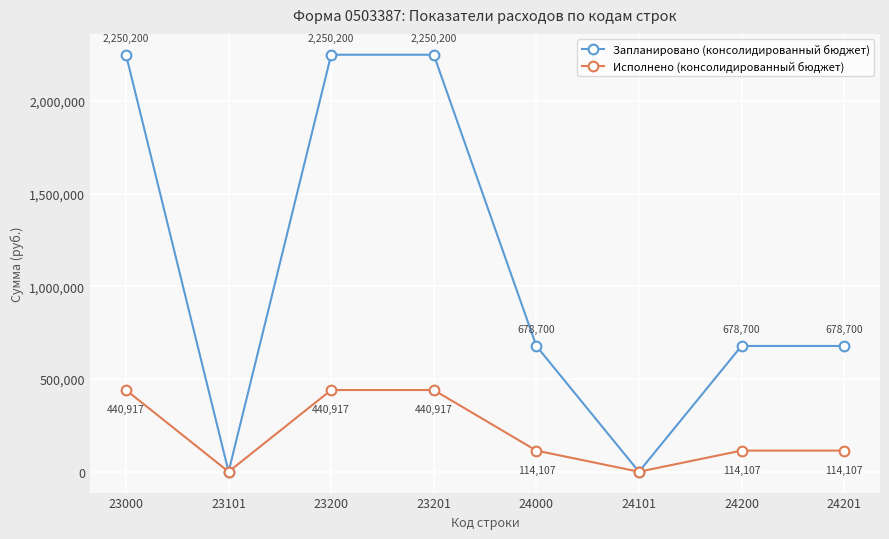

The Исполнено (консолидированный бюджет) series shows 0.0 at 23101. True or false?

True